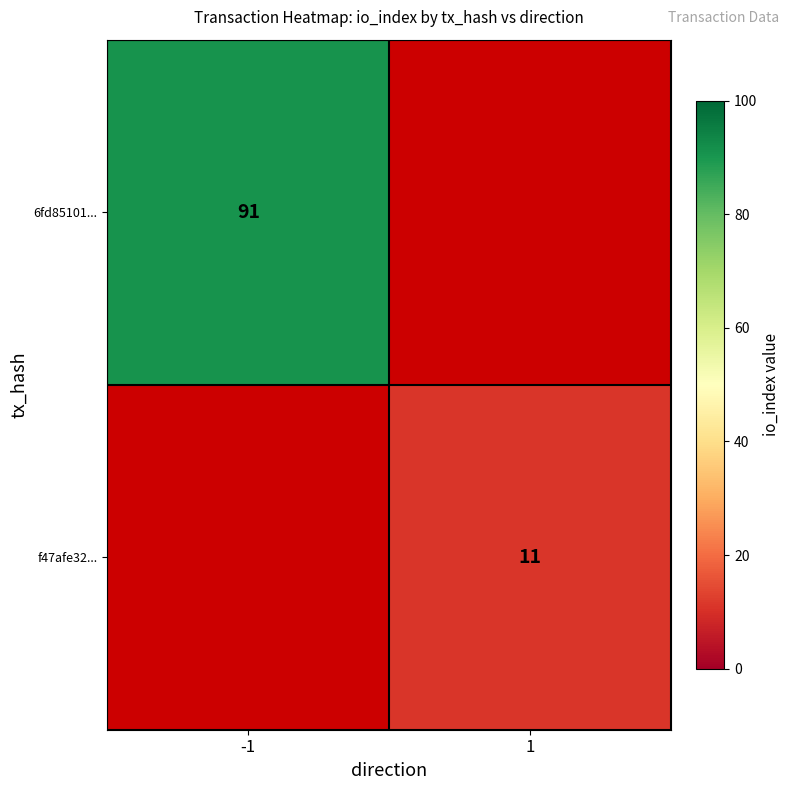

The value of f47afe32... at 1 is 4.4. True or false?

False